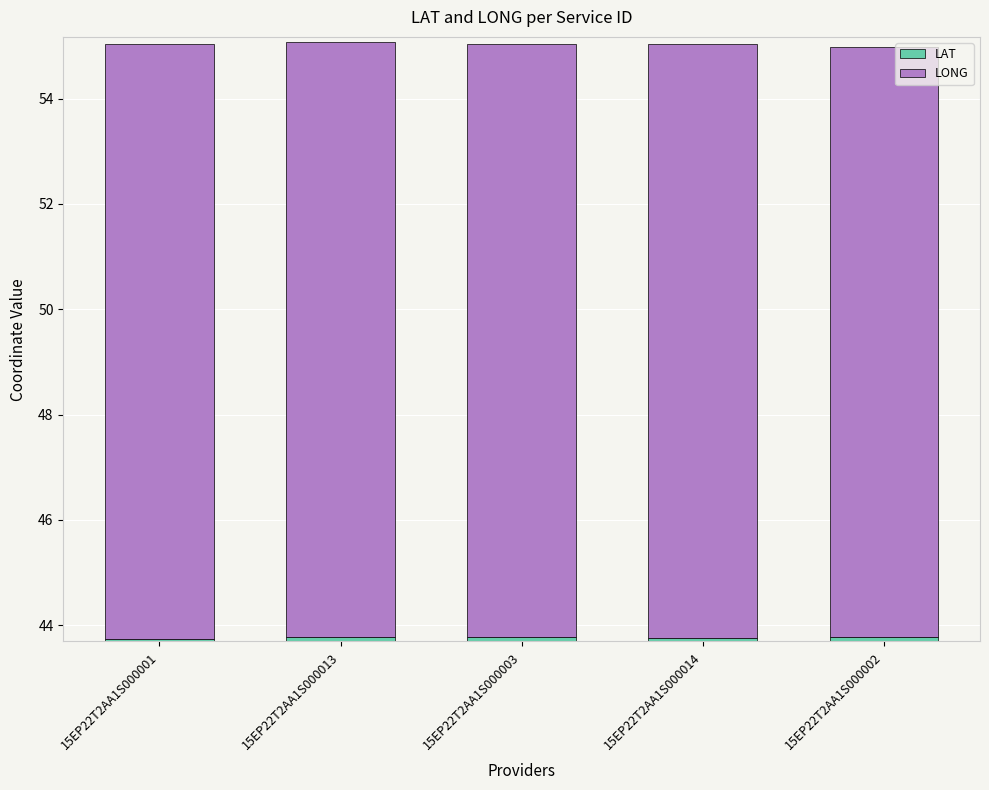

How many distinct data groups are displayed?

2